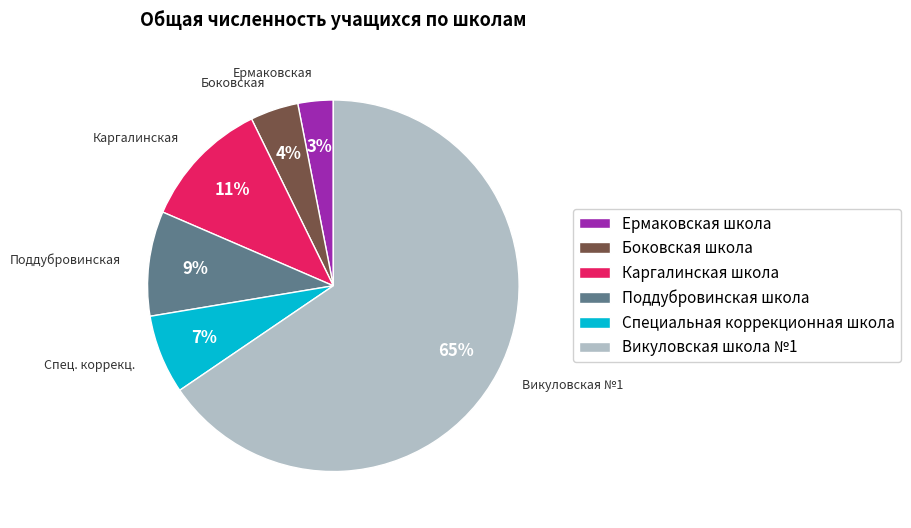

What is the smallest slice in the pie chart?

Ермаковская школа